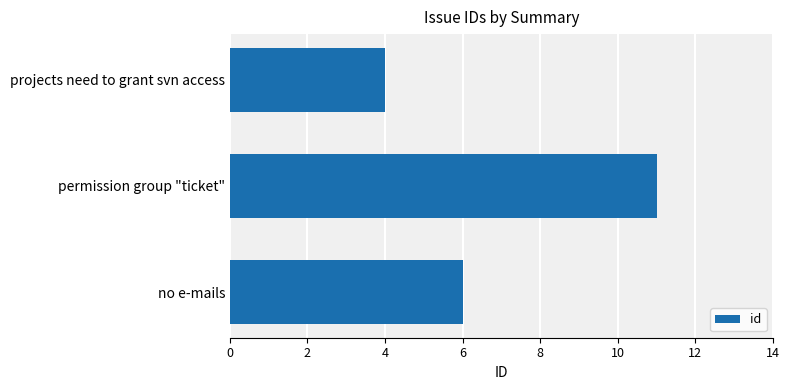

How many values are below 6?

1